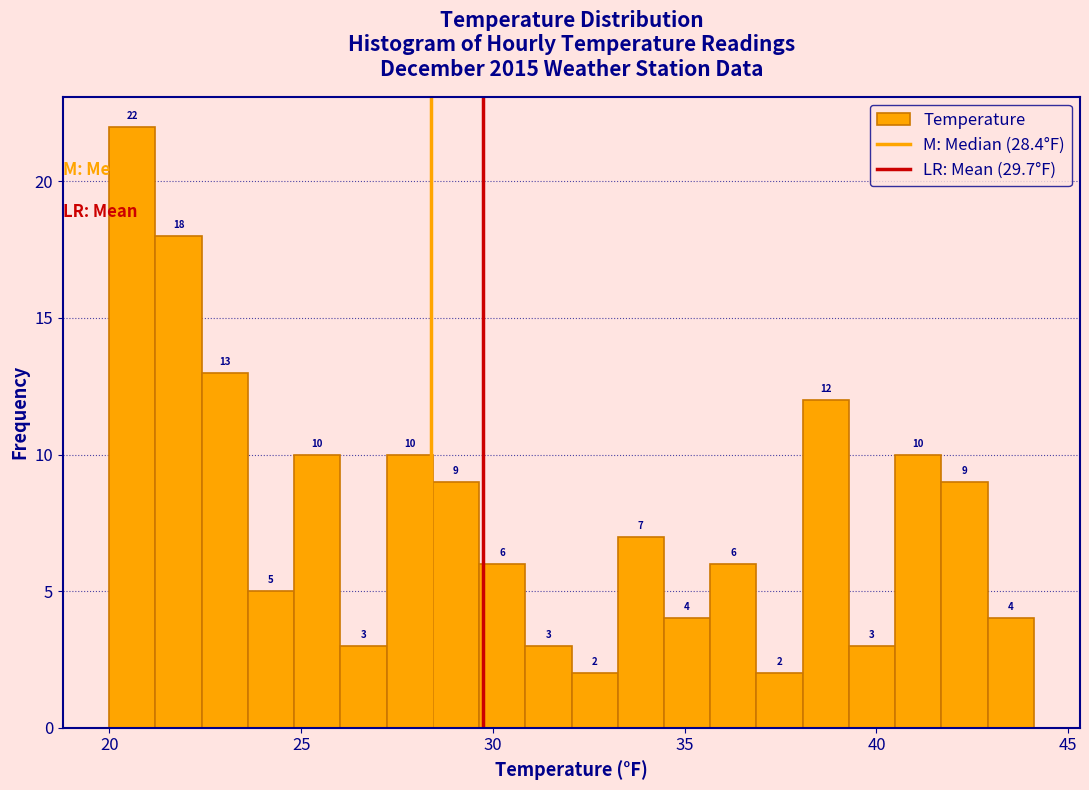

Around what value on the x-axis is the tallest bar? Give the approximate position of its centre, as read against the axis.

20.5